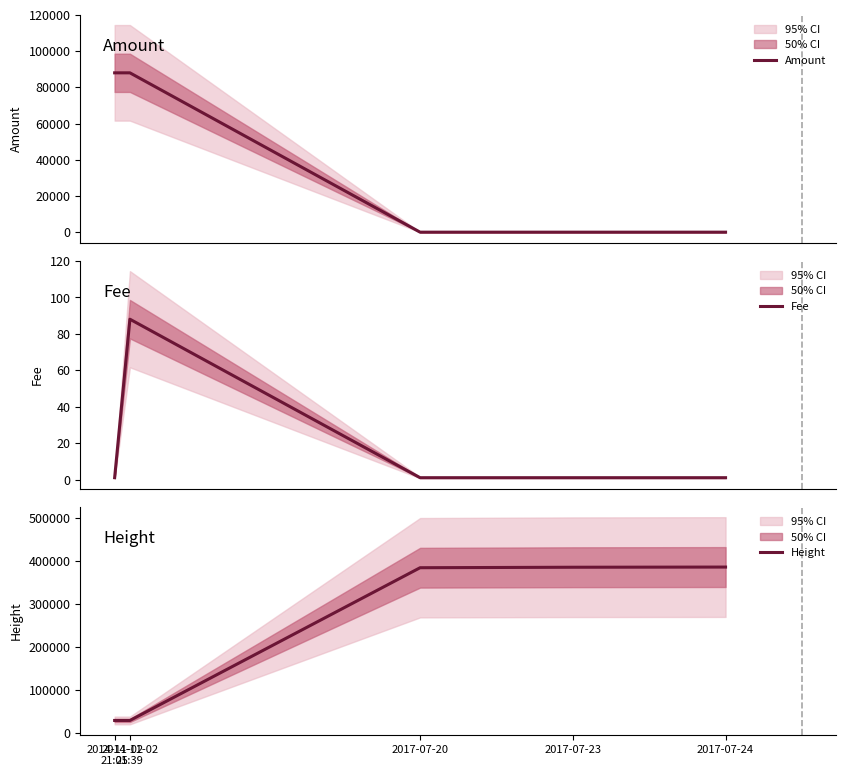

Which series has the largest range (max minus min)?

Height